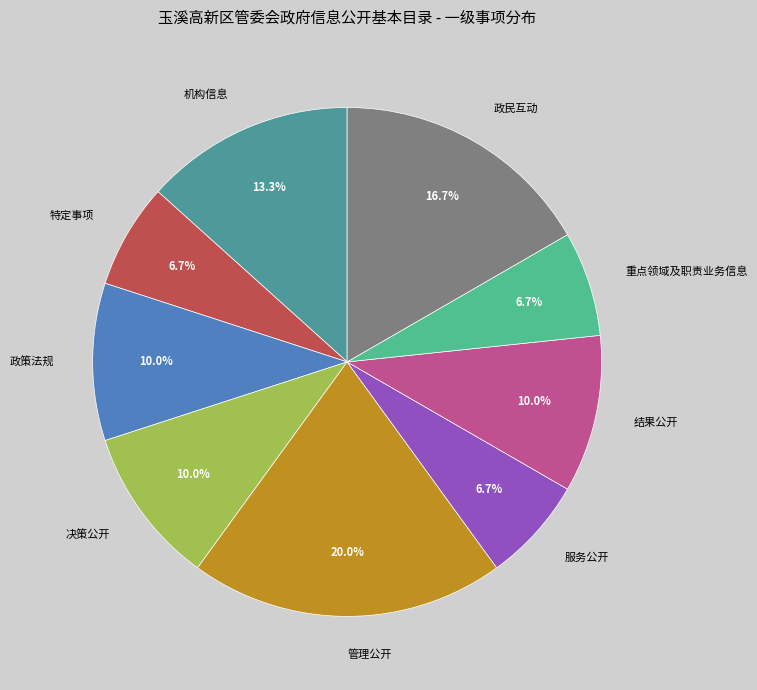

To the nearest percent, what is the combined percentage of 决策公开 and 政民互动?

27%